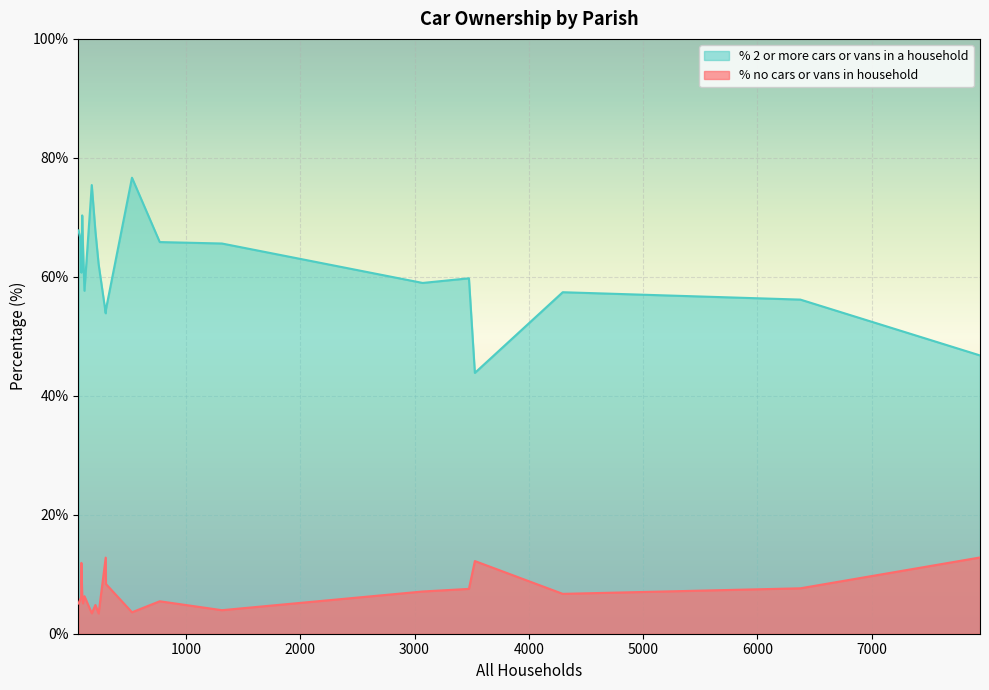

True or false: % no cars or vans in household and % 2 or more cars or vans in a household intersect in this chart.

False